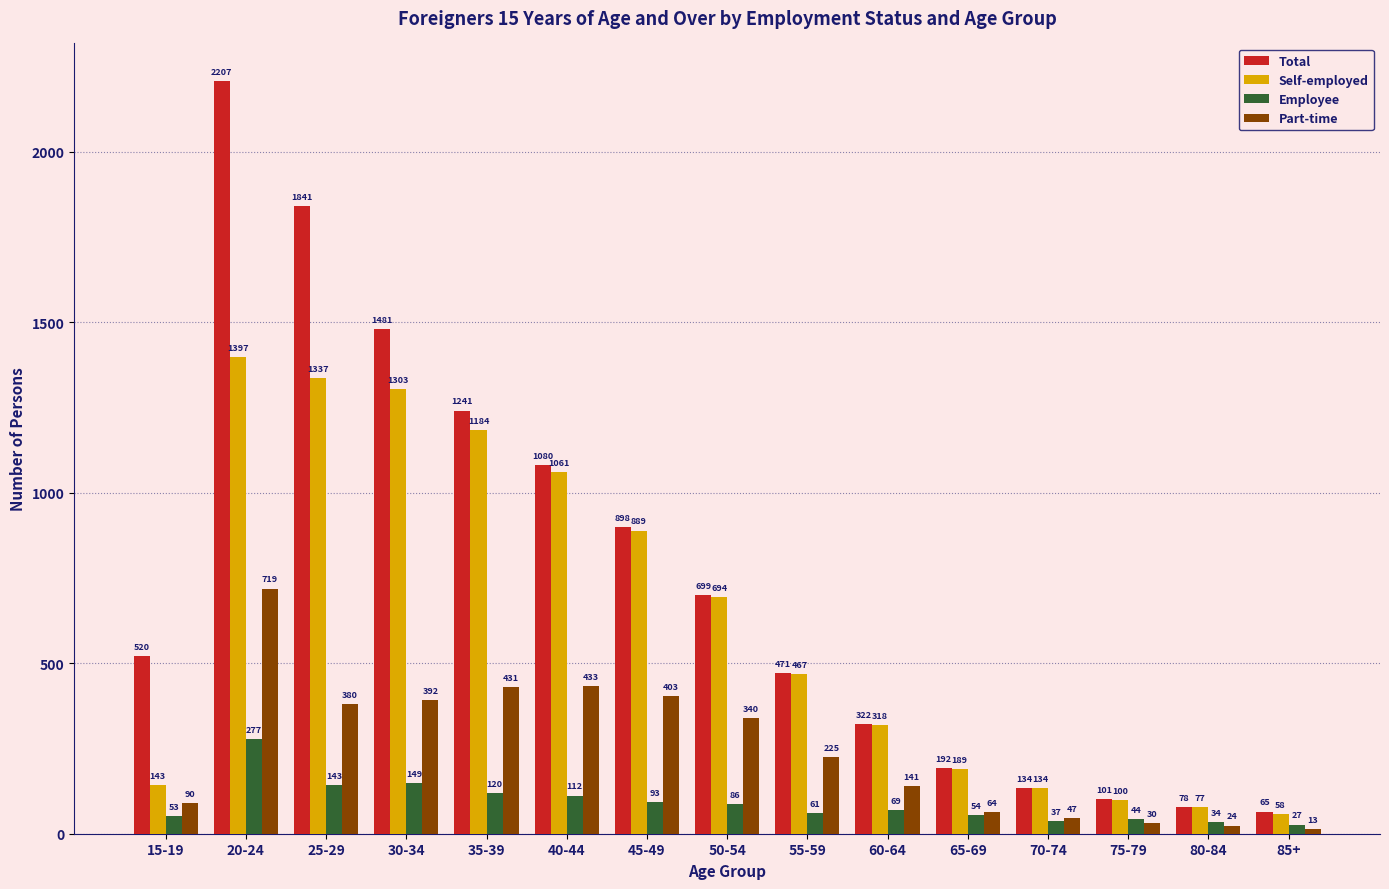

What is the difference between the second highest and second lowest values in the Employee series?

115